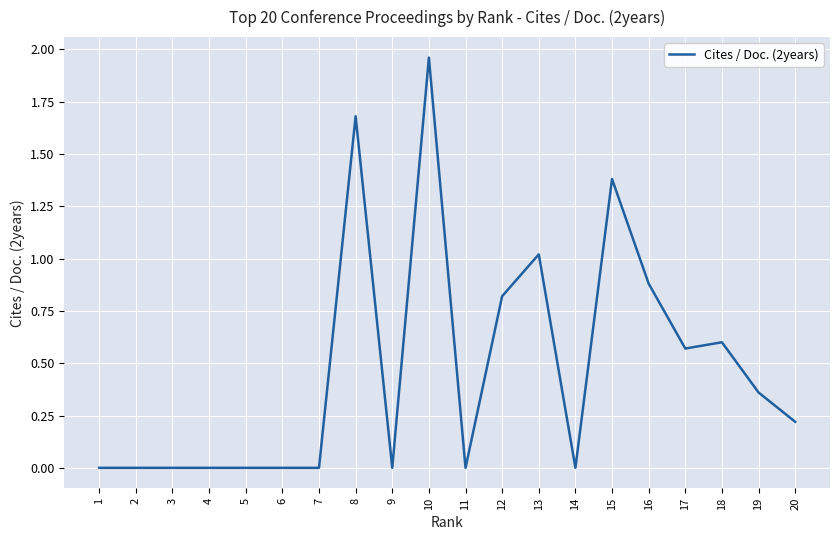

What is the sum of all values?

9.5